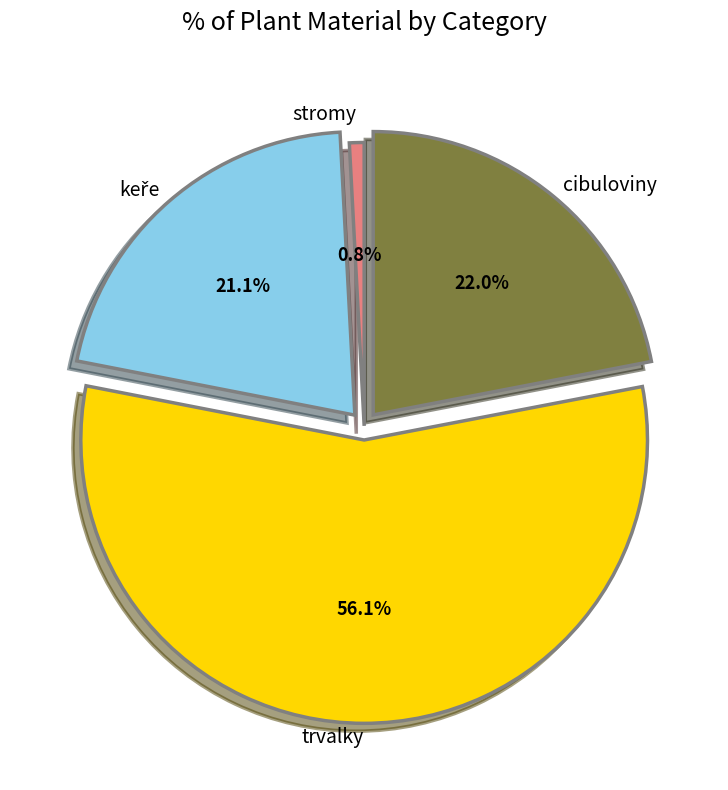

Is there a majority slice in this chart?

Yes